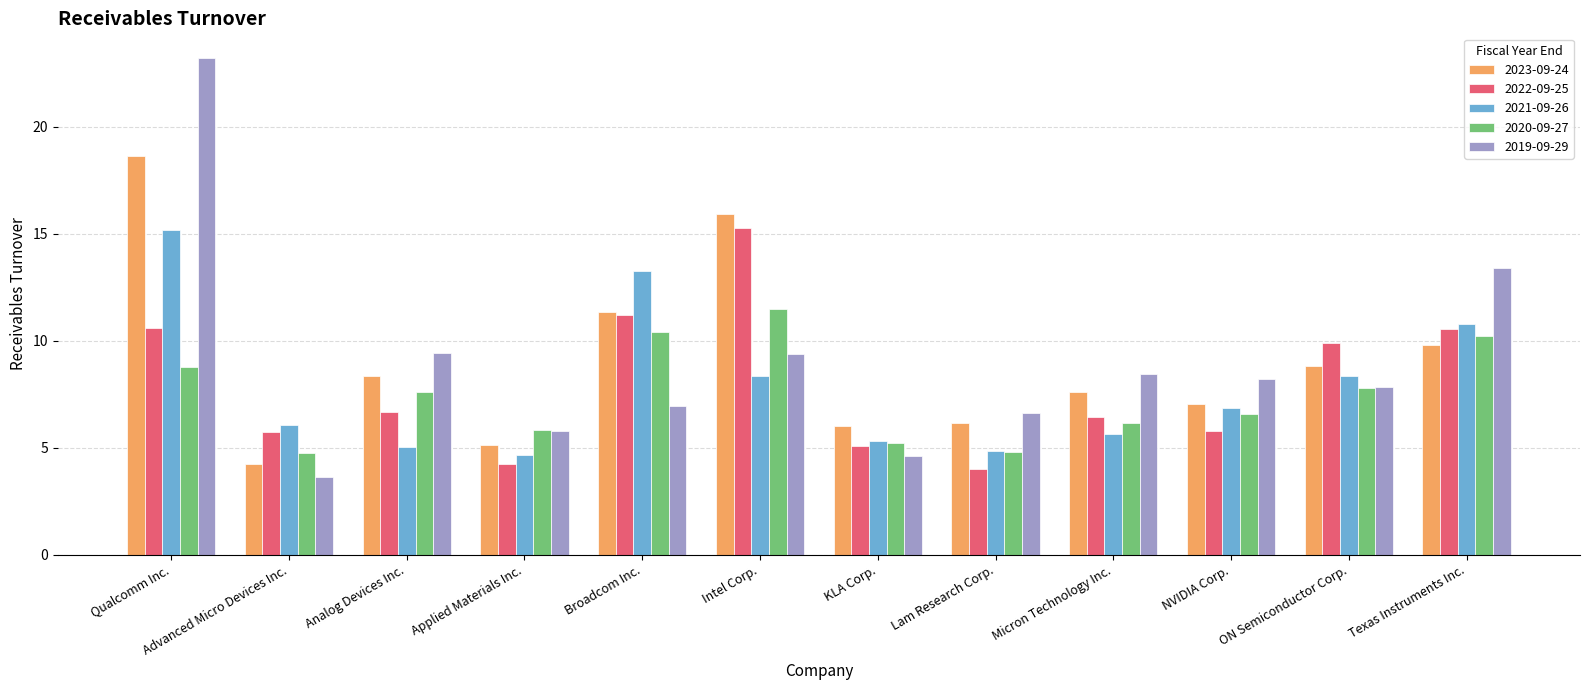

The 2020-09-27 series shows 14.0 at Qualcomm Inc.. True or false?

False